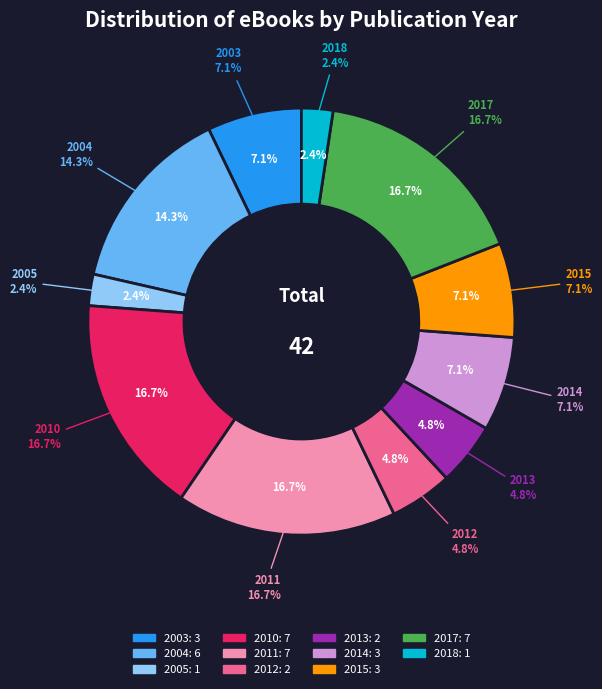

To the nearest percent, what is the average slice percentage?

9%